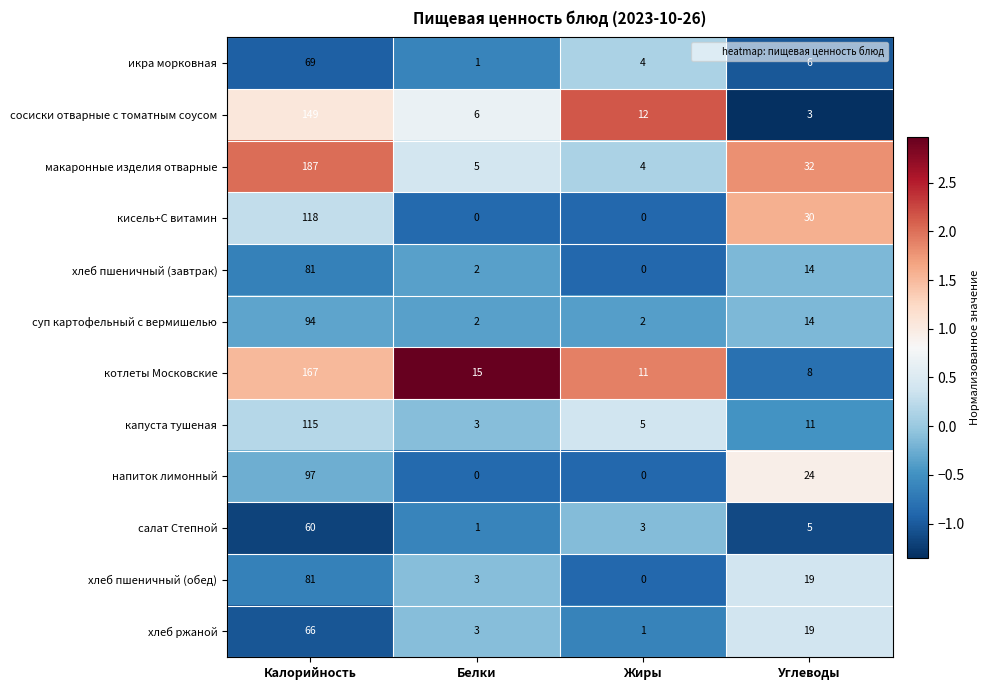

How many categories are shown in the chart?

4